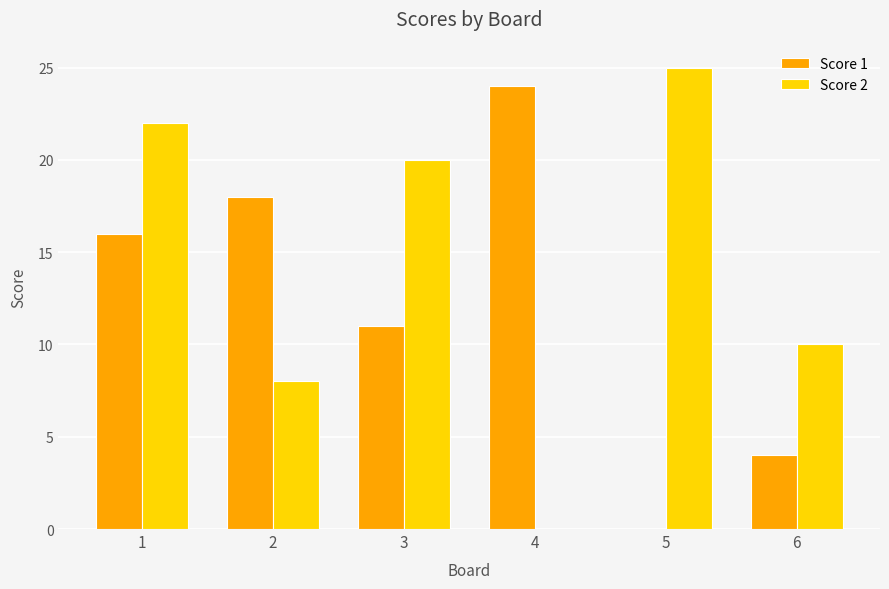

True or false: Score 2 has a value of 8 at 2.

True